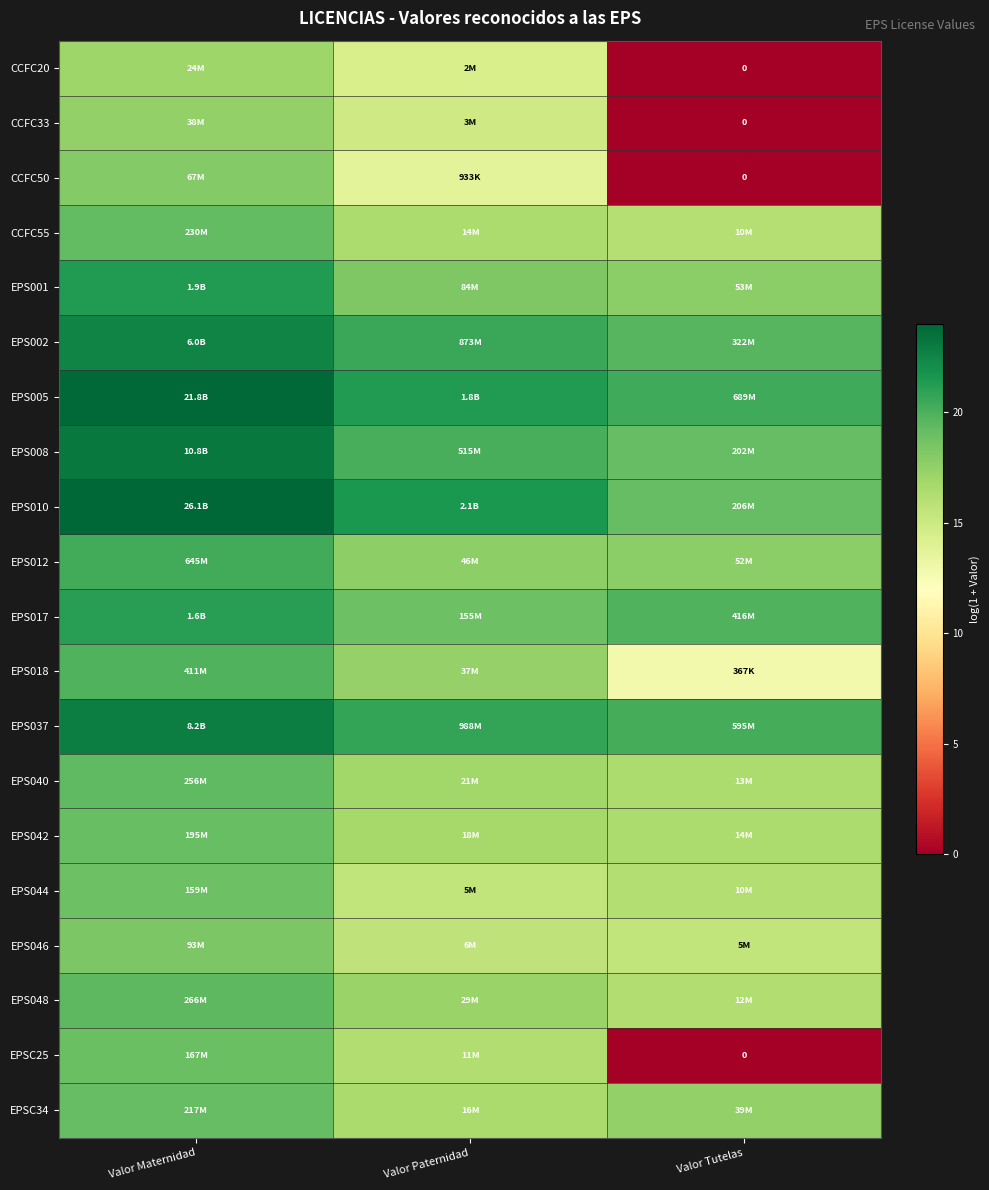

Is the value of EPS042 at Valor Paternidad greater than the value of EPS001 at Valor Tutelas?

No